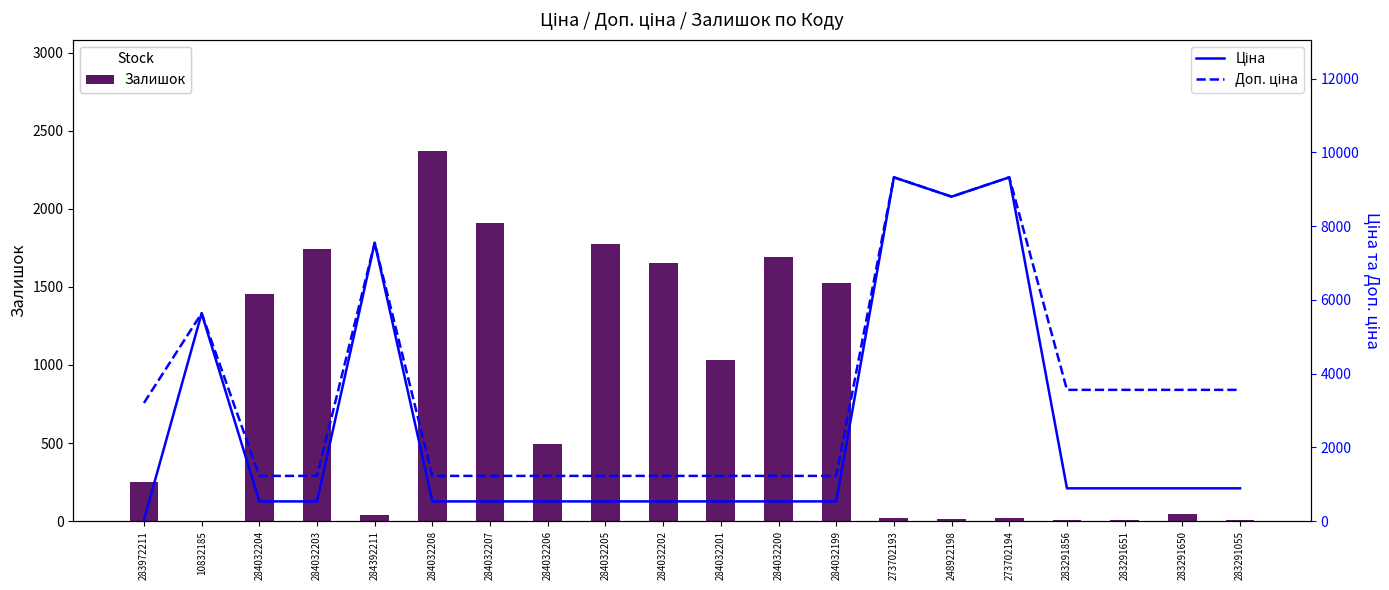

The Залишок series shows 39 at 284392211. True or false?

True